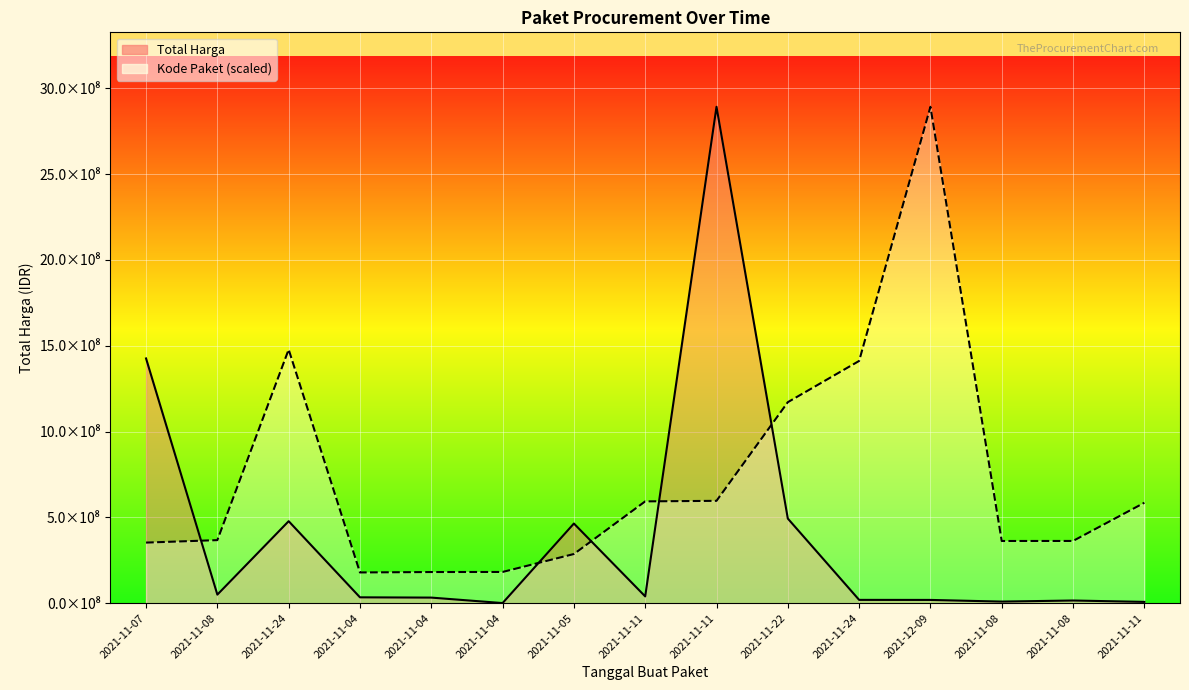

The Kode Paket series shows 362532598.3 at 2021-11-08. True or false?

True